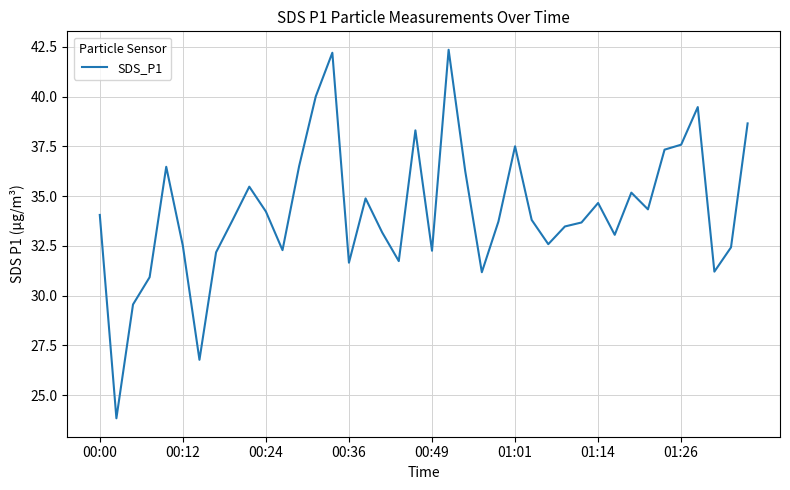

What is the smallest value displayed?

23.8